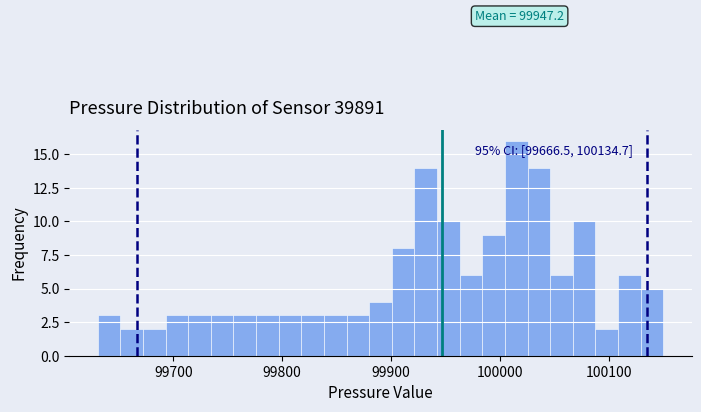

Around what value on the x-axis is the tallest bar? Give the approximate position of its centre, as read against the axis.

100010